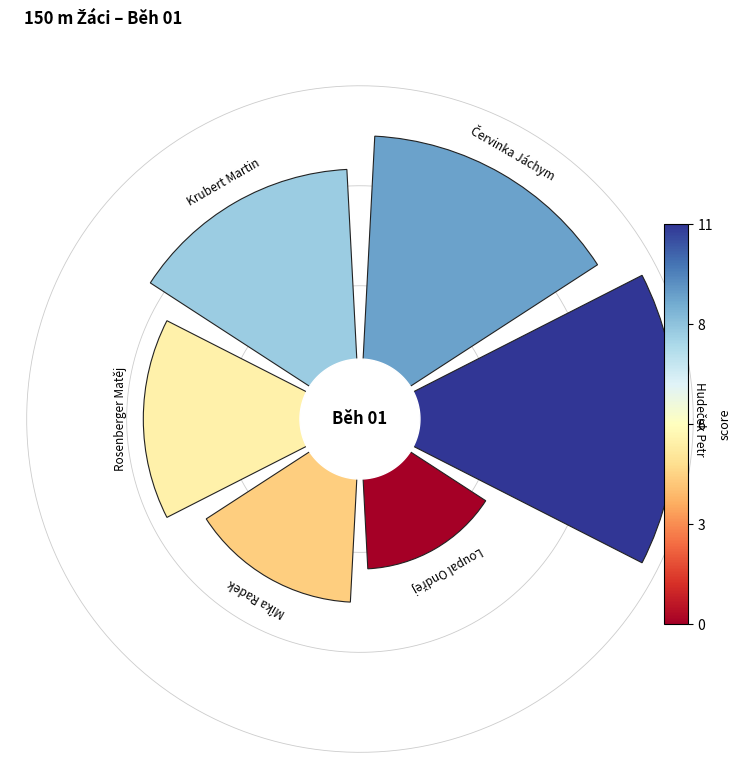

To the nearest percent, what portion does Červinka Jáchym represent?

21%